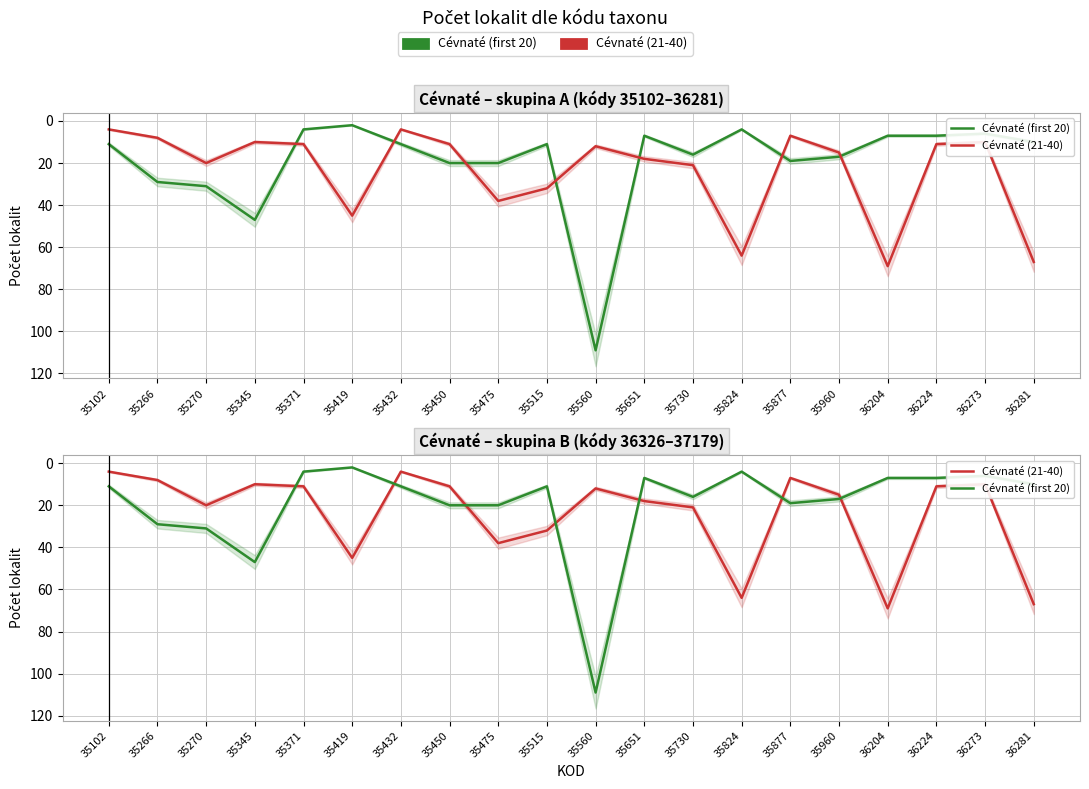

At which category does Cévnaté (21-40) reach its first local valley?

35345